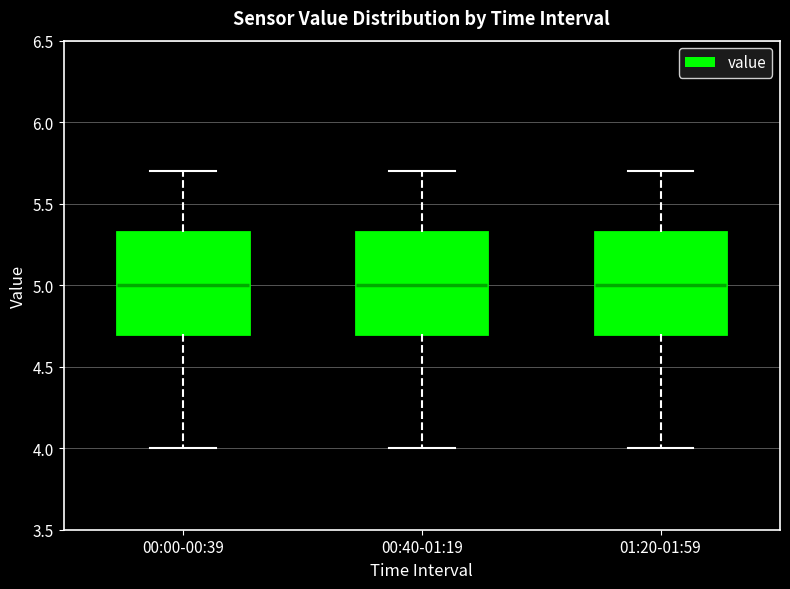

Where is the upper edge of the box for 00:00-00:39 on the y-axis? The values are not printed on the chart, so give them approximately, as read against the axis.

5.35